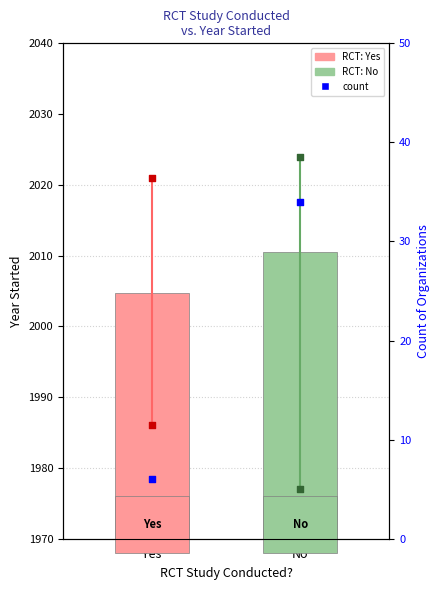

What is the total value across all series at Yes?

3996.7